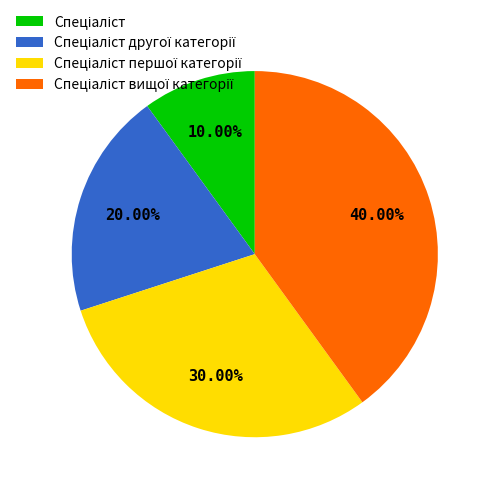

How many slices are in this pie chart?

4